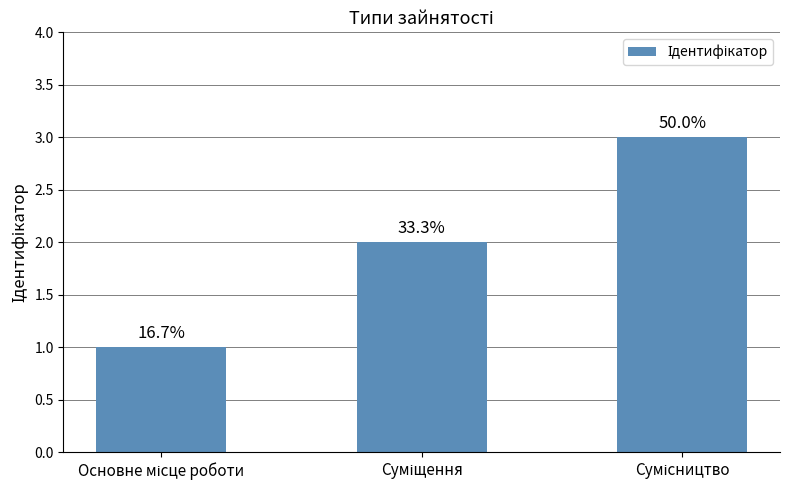

What is the average value?

2